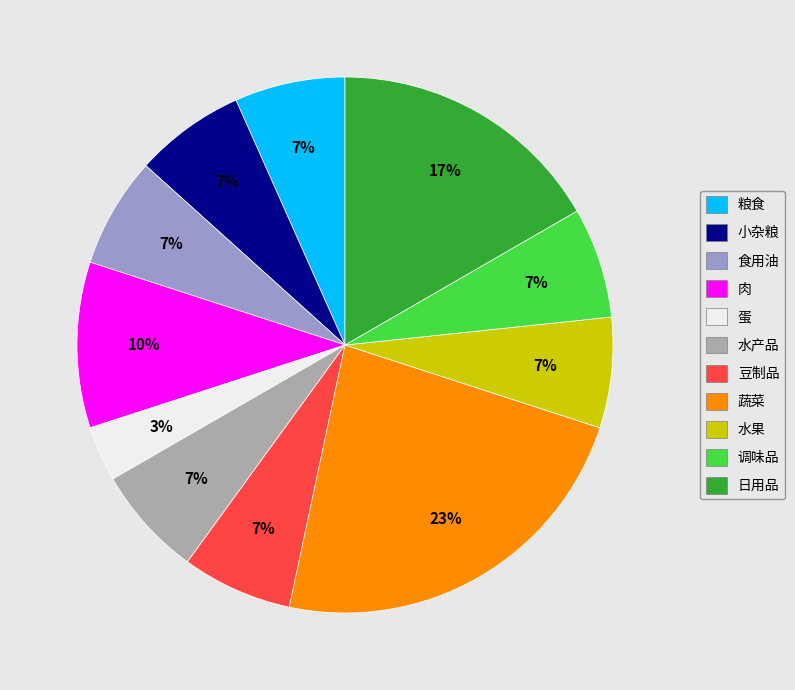

Does 蛋 represent more than half of the total?

No